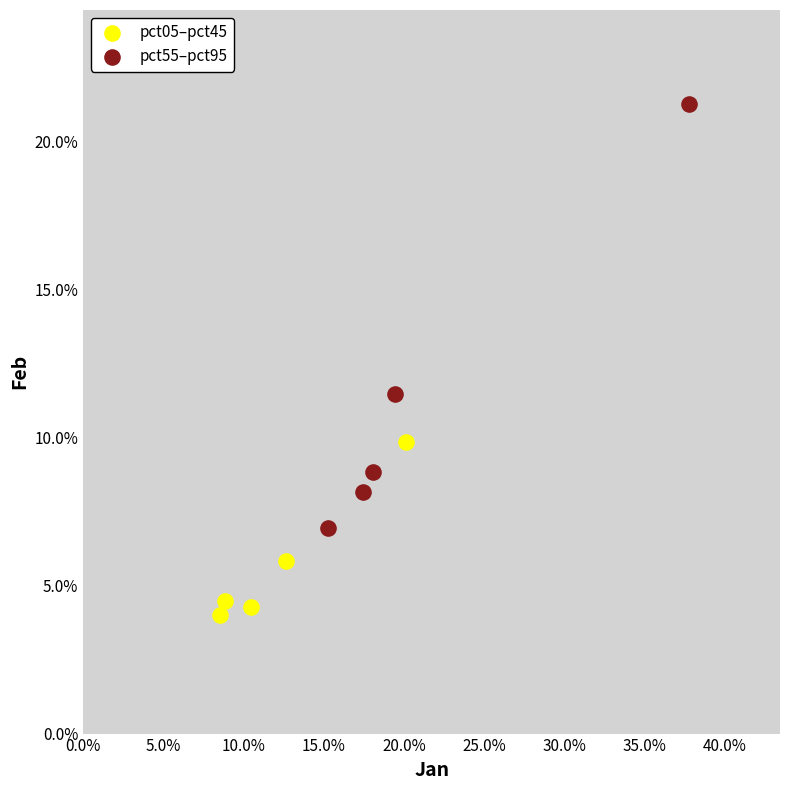

What are all the series names shown in the legend?

pct05–pct45, pct55–pct95